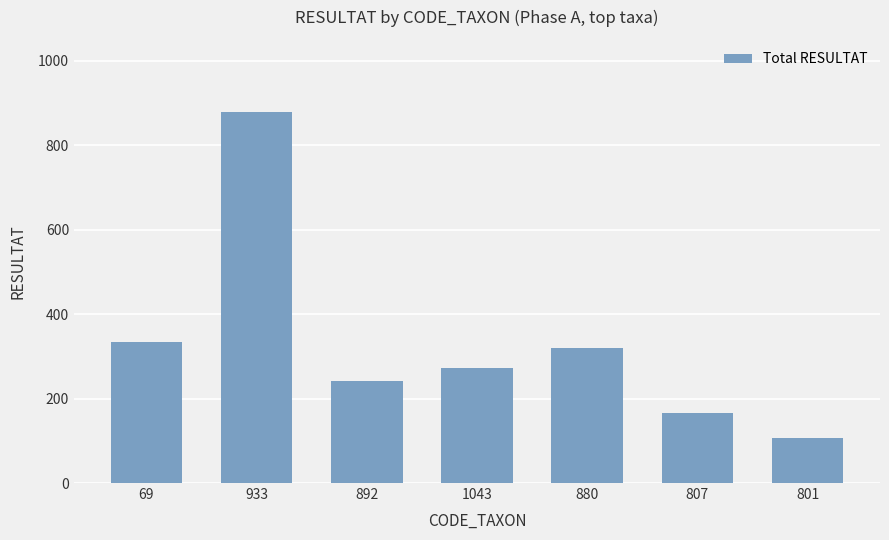

At which label is the value closest to 492?

69